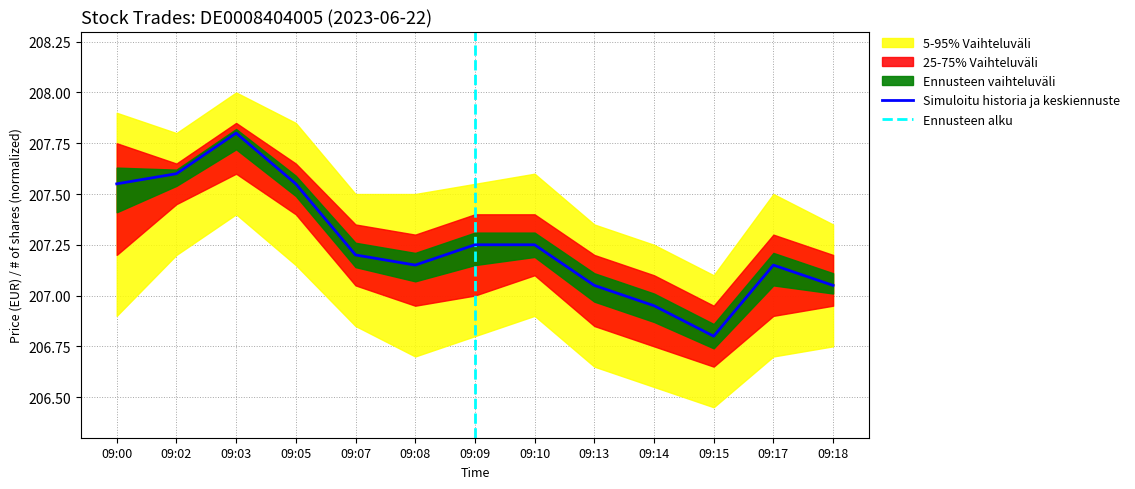

True or false: there are more than 2 points higher than both neighbors.

False